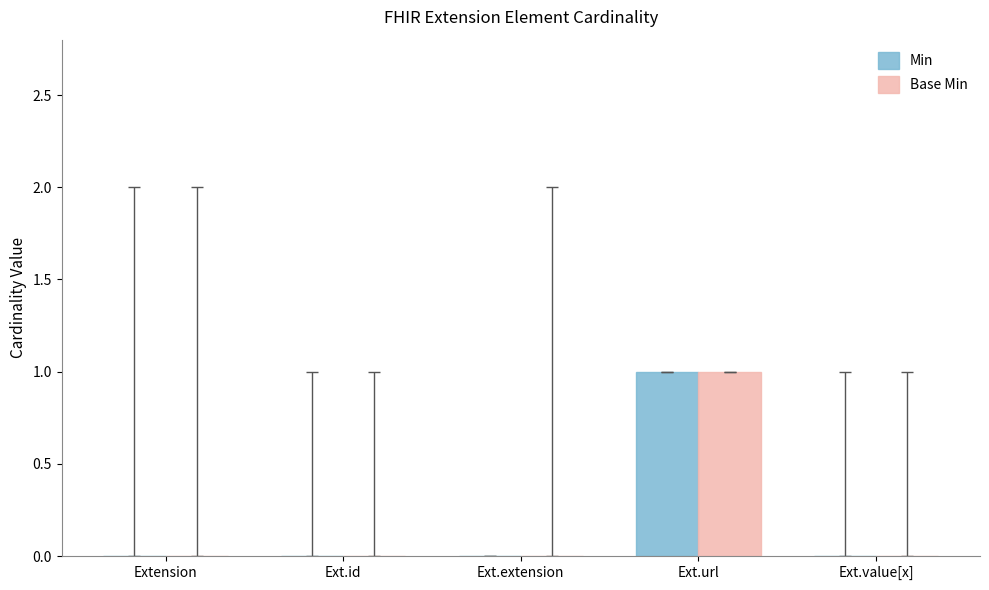

At which category is the sum across all series the highest?

Ext.url